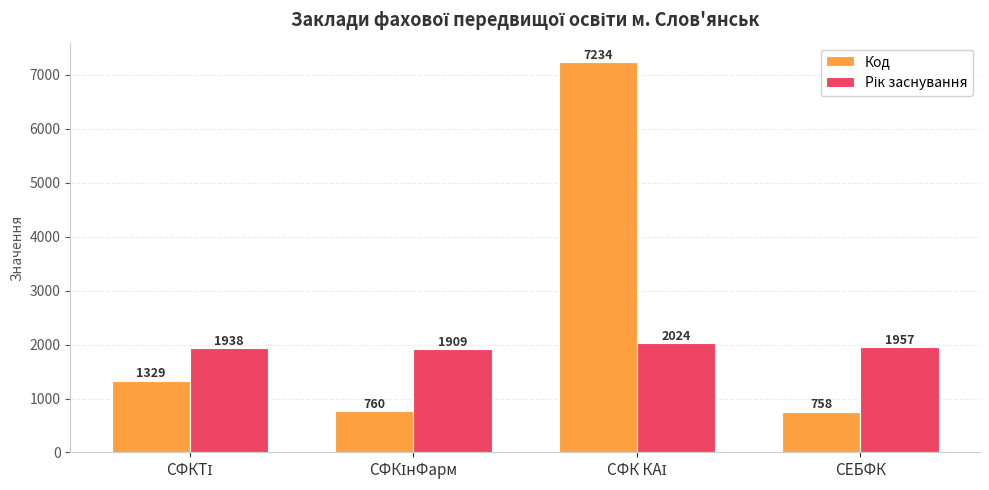

True or false: Код has a value of 197 at СЕБФК.

False